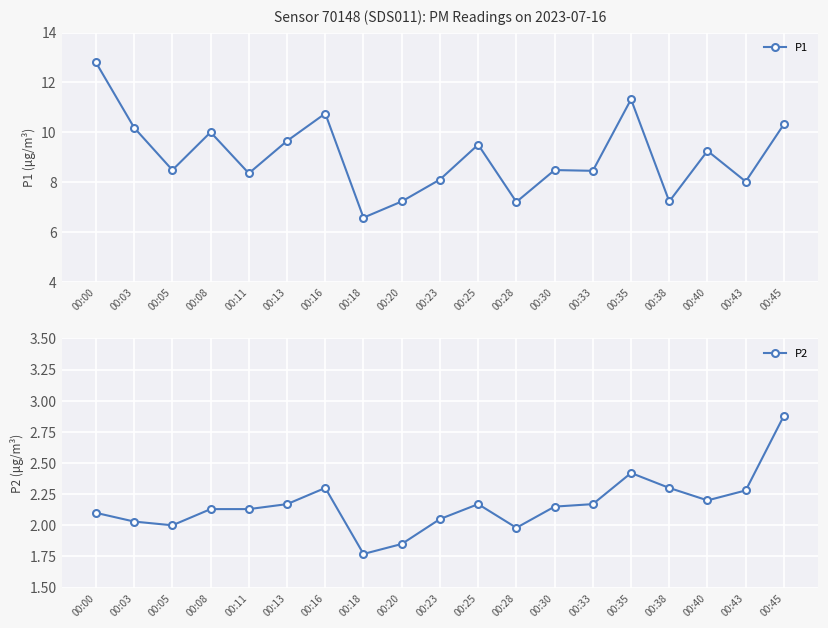

At which category does the chart reach its minimum across all series?

00:18